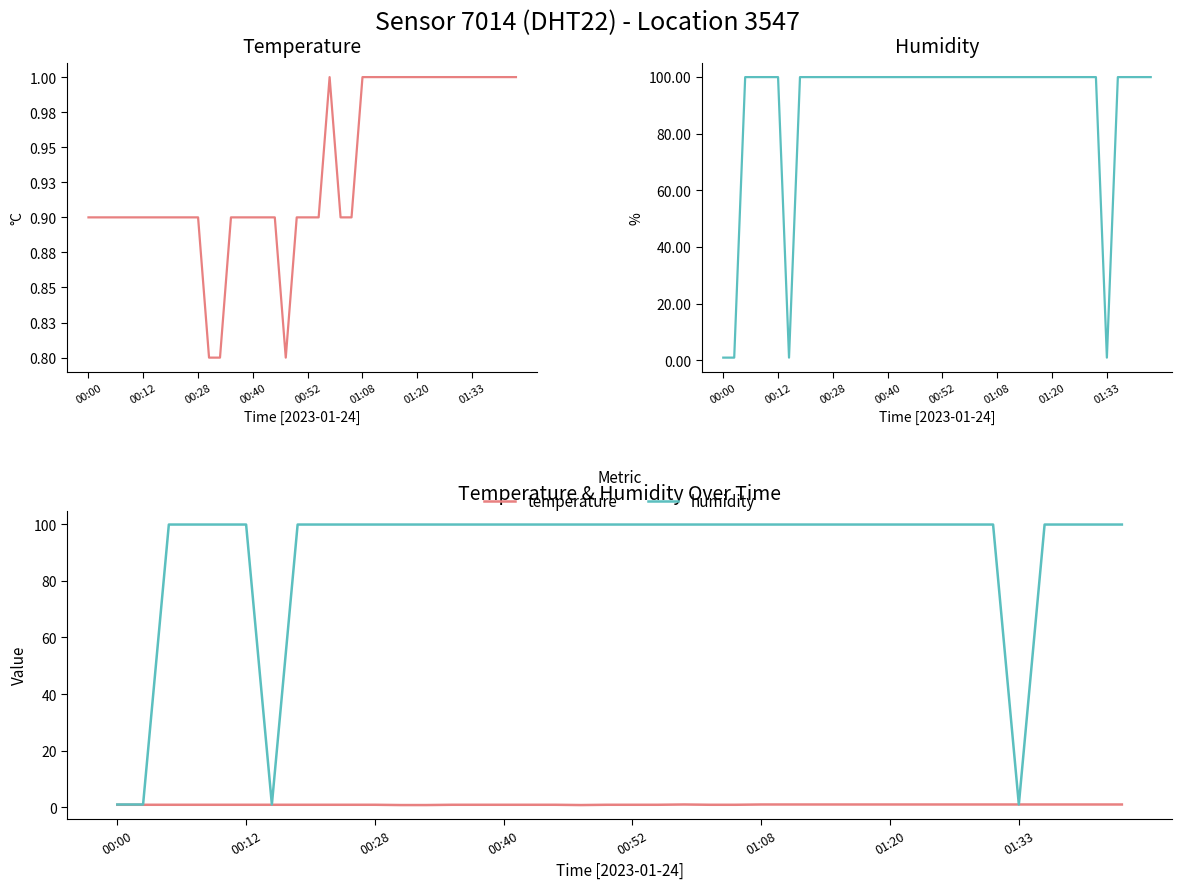

The Humidity series shows 153.4 at 29. True or false?

False